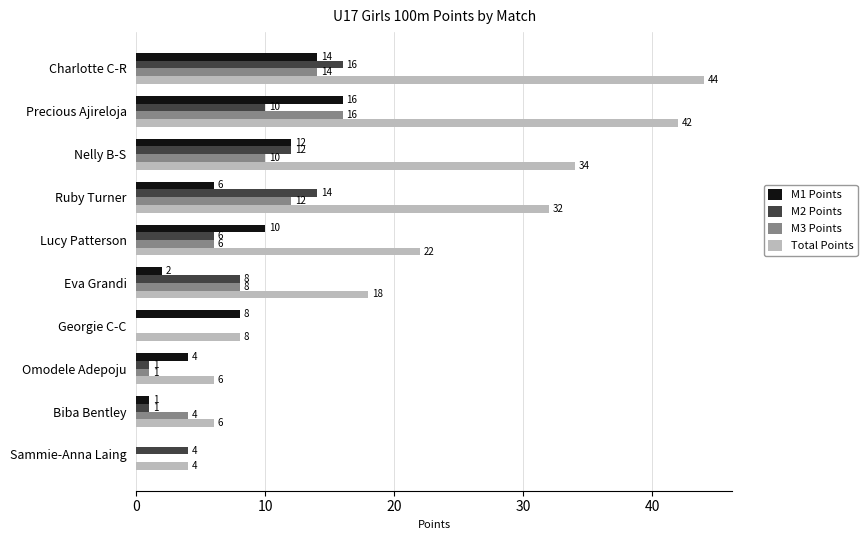

What is the sum of the Total Points values at Charlotte C-R and Precious Ajireloja?

86